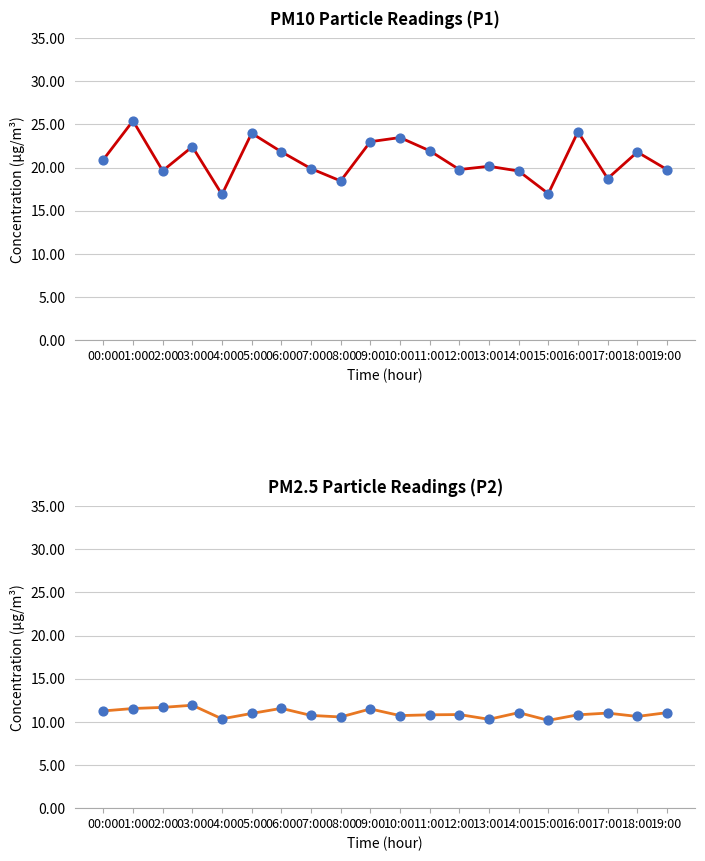

At how many categories does at least one series exceed 16?

20